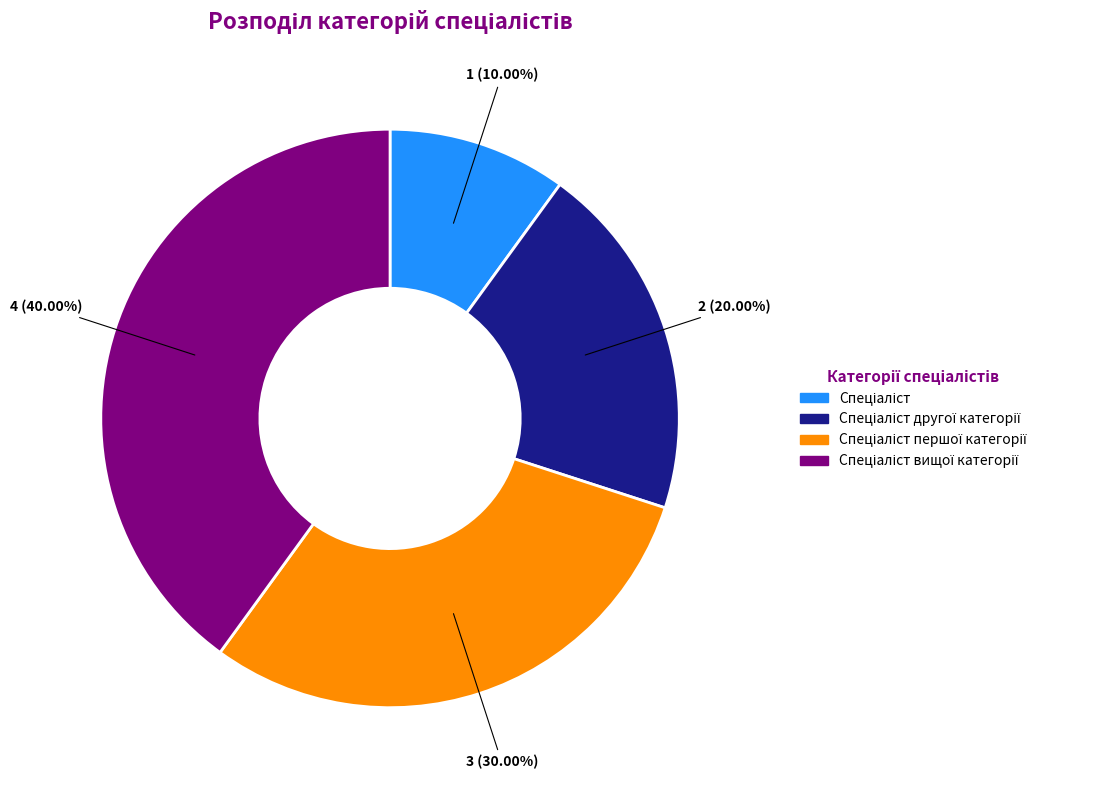

Is there any slice that represents more than half of the pie?

No